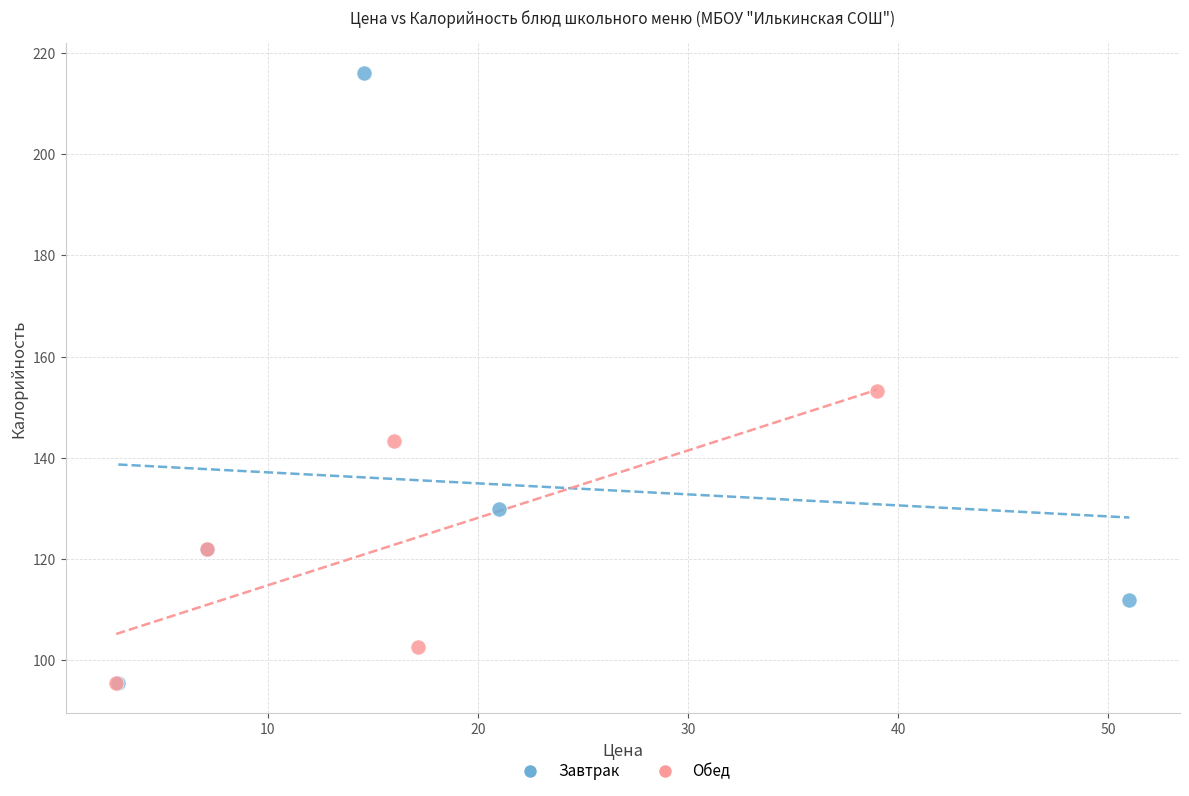

Which series has the widest spread of Y values?

Завтрак